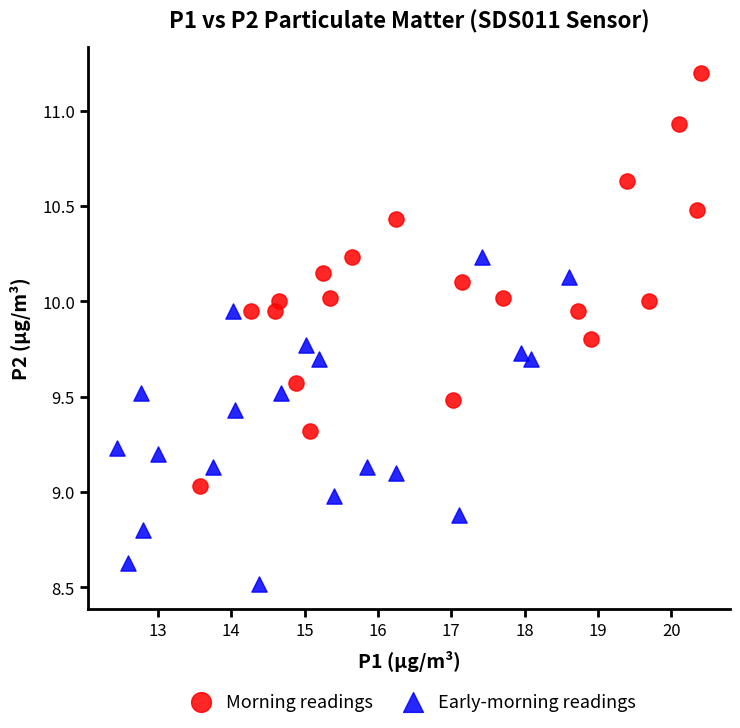

Which series reaches the maximum Y coordinate?

Morning readings